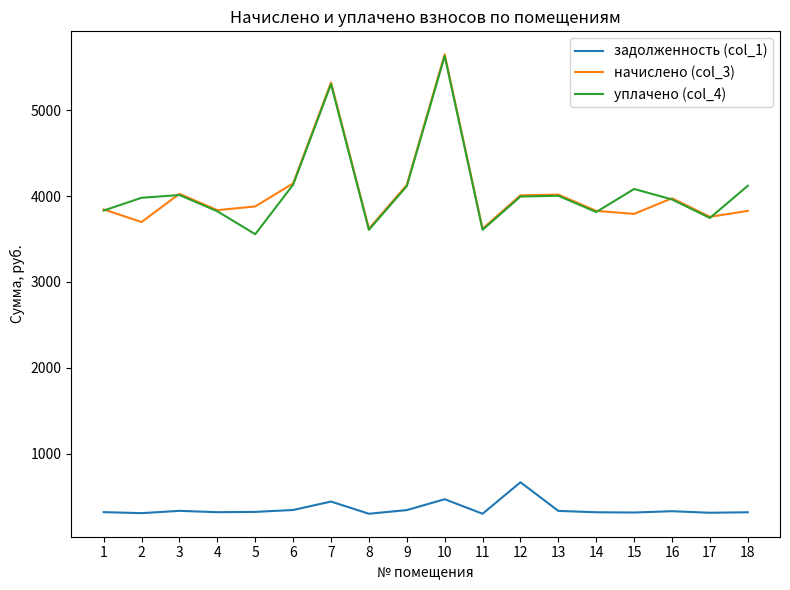

What is the total value across all series at 16?

8266.2